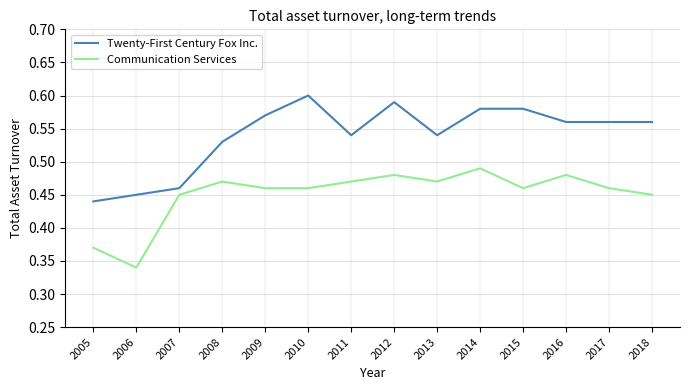

The value of Twenty-First Century Fox Inc. at 2012 is 0.6. True or false?

True